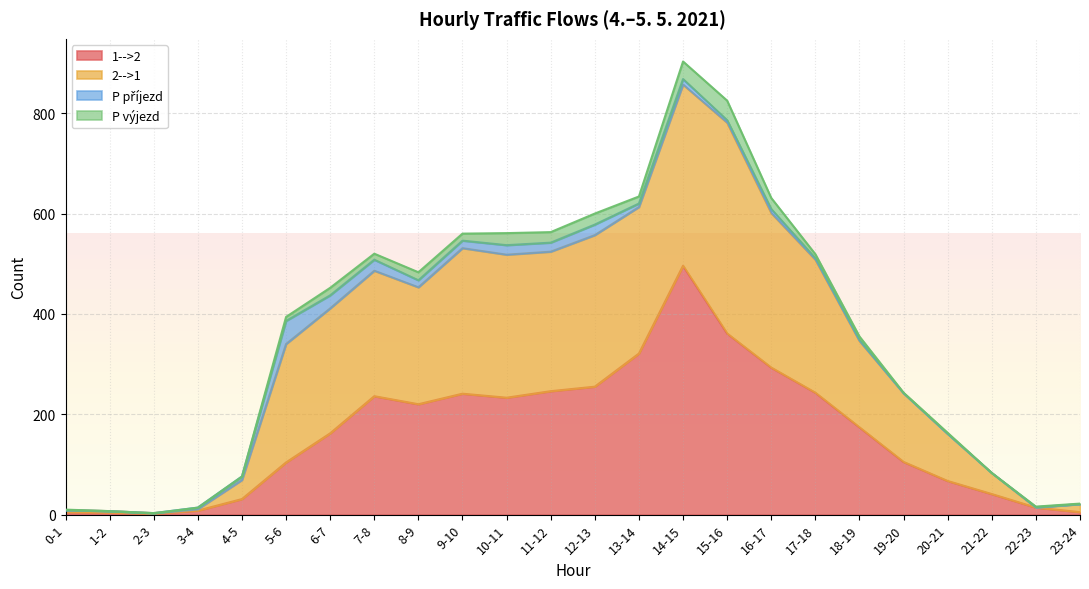

At which category is the sum across all series the highest?

14-15